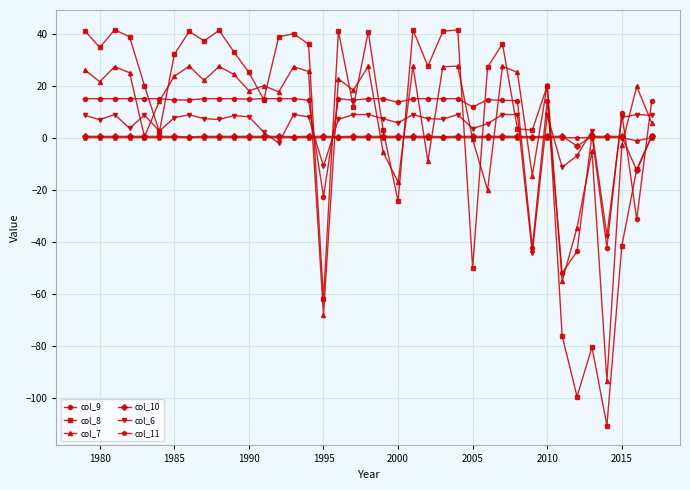

What is the smallest value displayed?

-110.8